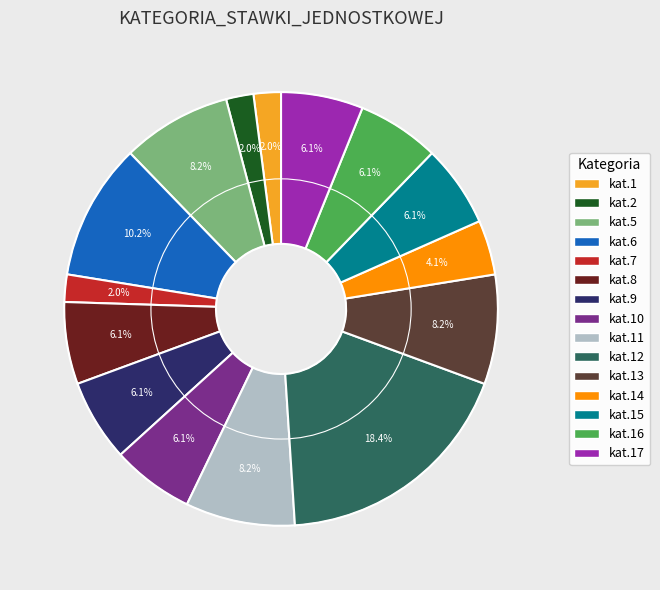

How many slices are in this pie chart?

15